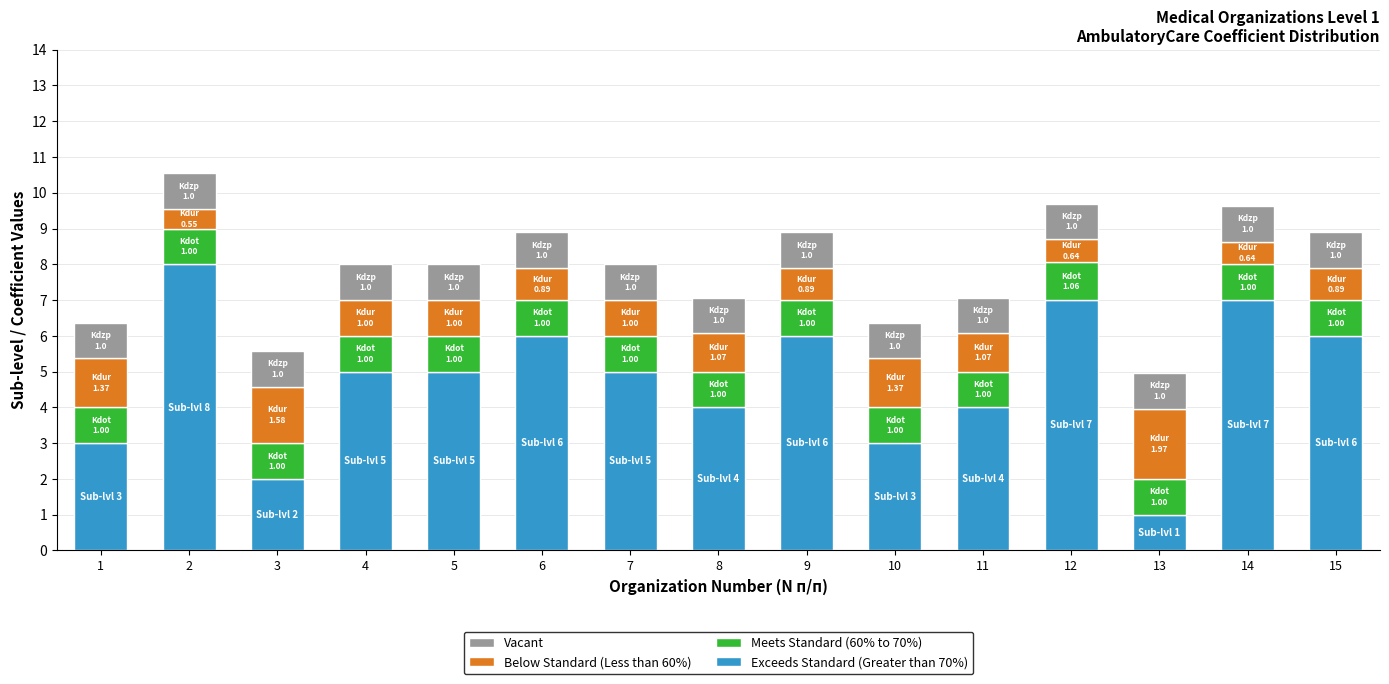

The value of Exceeds Standard (Greater than 70%) at 8 is 1.7. True or false?

False